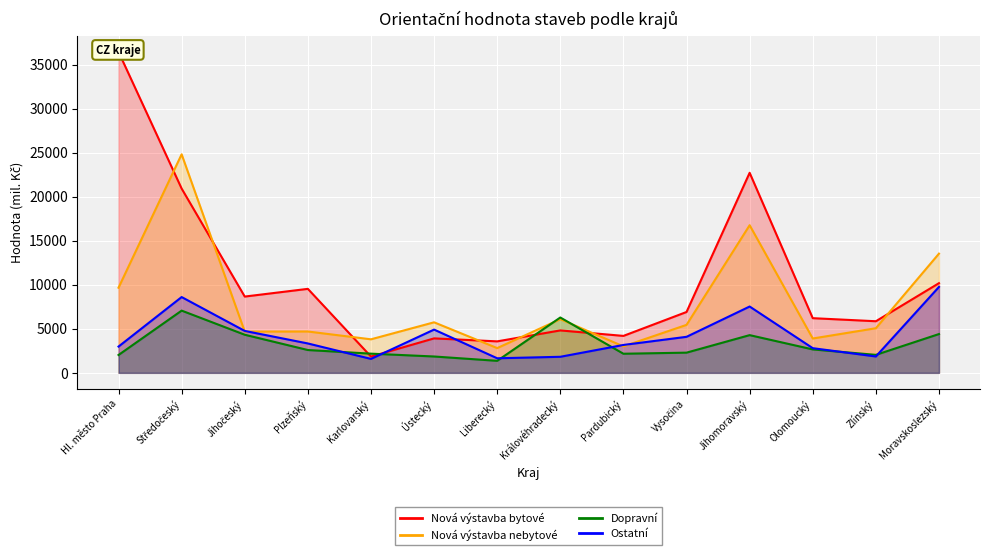

What is the maximum value for Nová výstavba nebytové?

24810